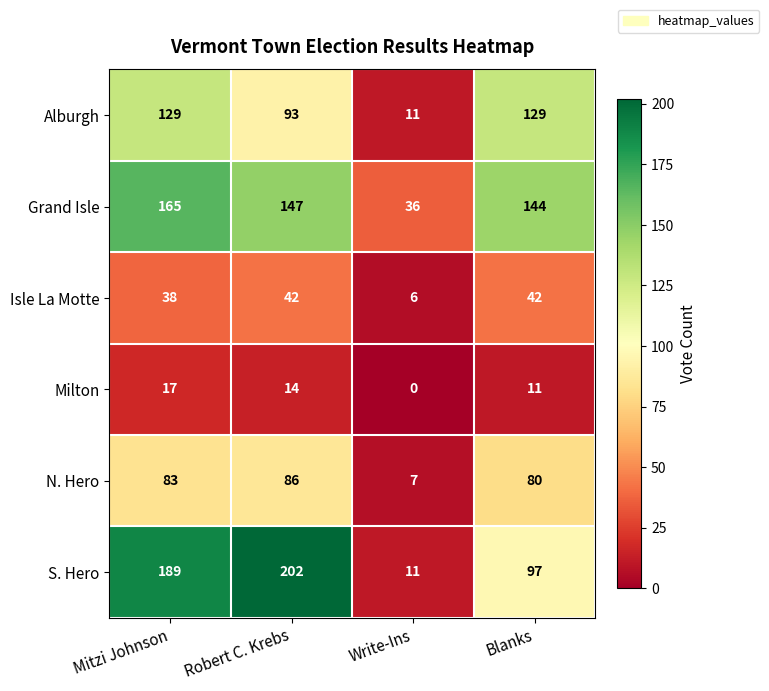

How many values in the Milton series are below 14?

2